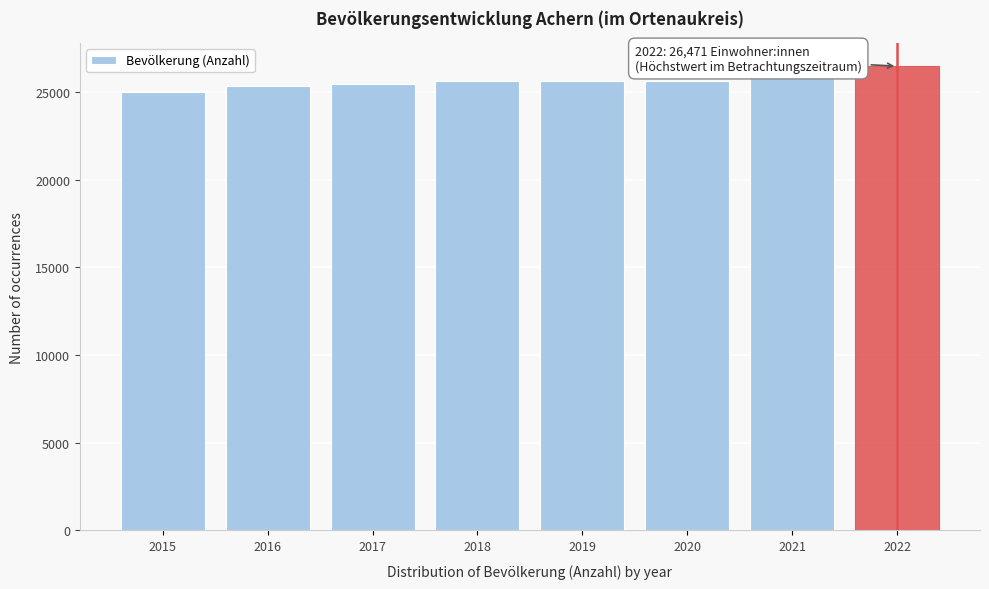

Read the value at 2019, to the nearest 100.

25600